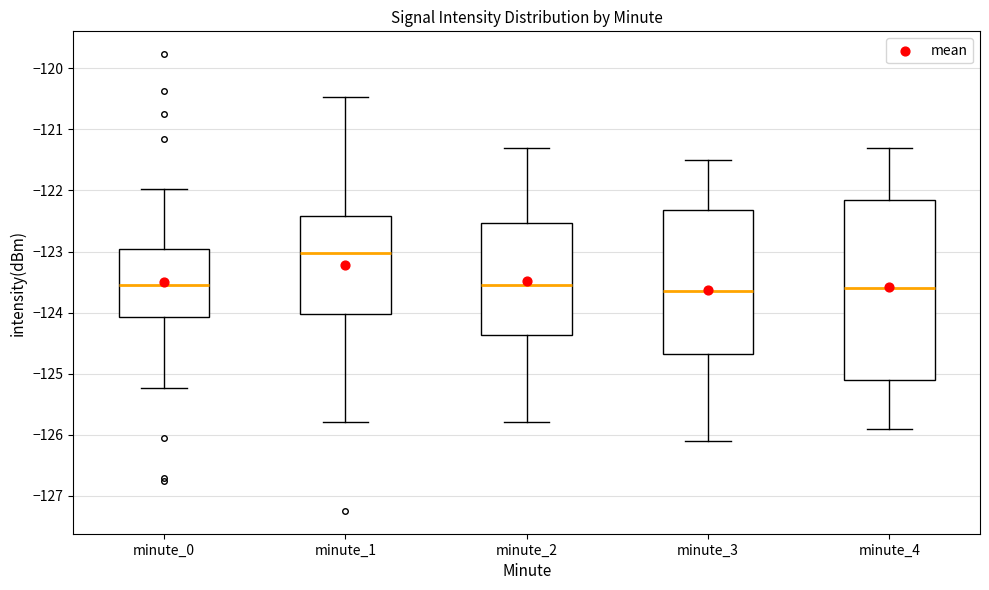

Reading left to right, read every box against the y-axis: the position of its median line, the range the box covers, and the ends of its whiskers. The values are not printed on the chart, so give them approximately, as read against the axis.

minute_0: median -123.5, box -124.1 to -123.0, whiskers -125.2 to -122.0
minute_1: median -123.0, box -124.0 to -122.4, whiskers -125.8 to -120.5
minute_2: median -123.5, box -124.4 to -122.5, whiskers -125.8 to -121.3
minute_3: median -123.6, box -124.7 to -122.3, whiskers -126.1 to -121.5
minute_4: median -123.6, box -125.1 to -122.1, whiskers -125.9 to -121.3